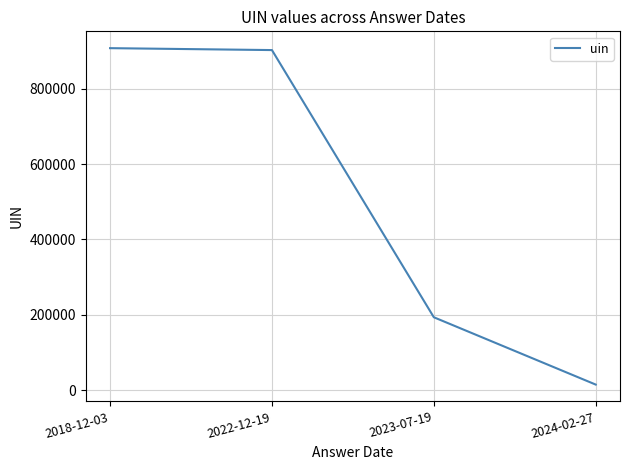

What is the greatest value displayed?

907969